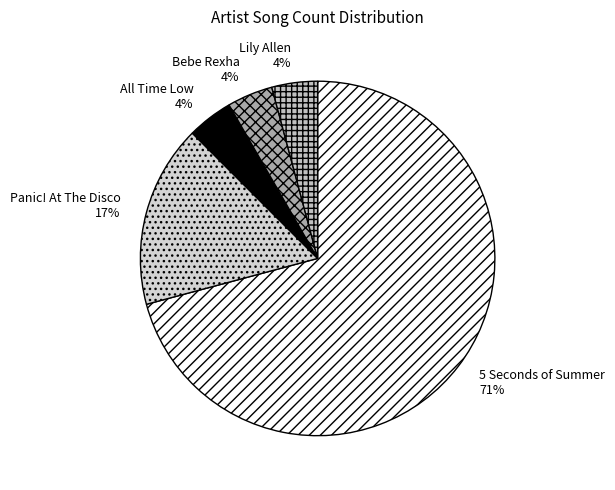

True or false: All Time Low accounts for 4% of the total.

True